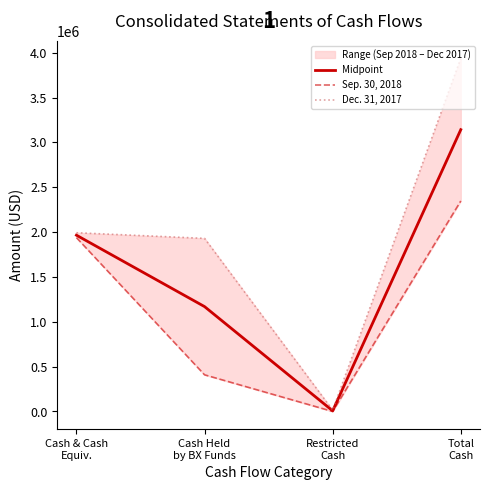

Reading left to right, what are all the values shown in this chart?

Midpoint: Cash & Cash
Equiv.=1965230.0	Cash Held
by BX Funds=1169046.0	Restricted
Cash=7230.5	Total
Cash=3141506.5
Sep. 30, 2018: Cash & Cash
Equiv.=1937963.0	Cash Held
by BX Funds=408561.0	Restricted
Cash=0.0	Total
Cash=2346524.0
Dec. 31, 2017: Cash & Cash
Equiv.=1992497.0	Cash Held
by BX Funds=1929531.0	Restricted
Cash=14461.0	Total
Cash=3936489.0